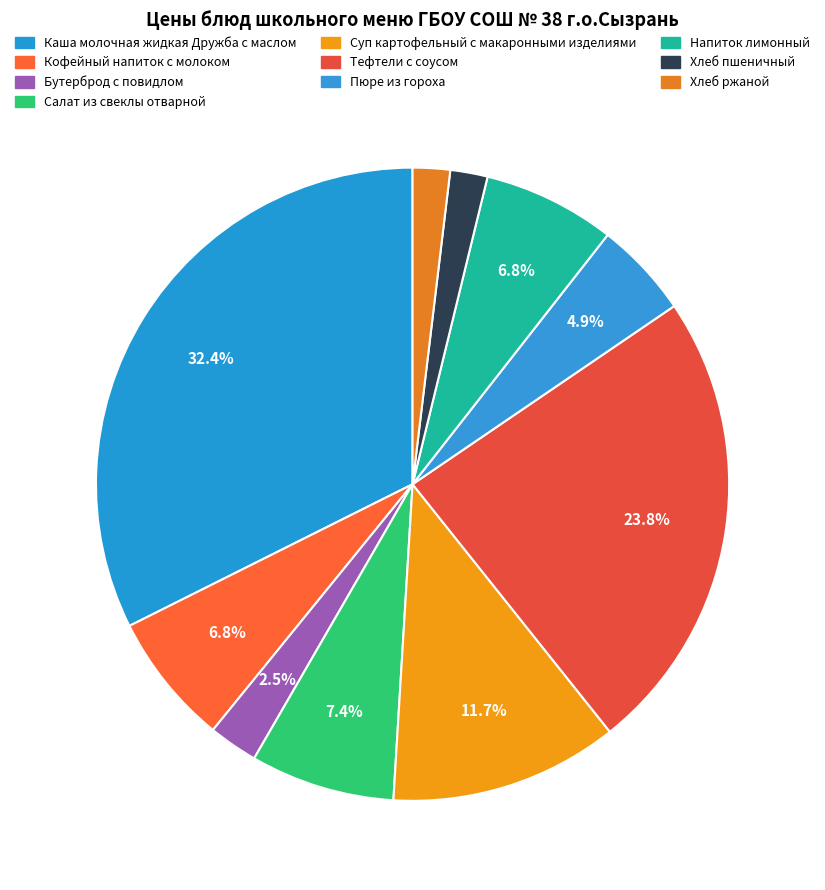

What percentage do Суп картофельный с макаронными изделиями and Напиток лимонный together represent?

18.4%